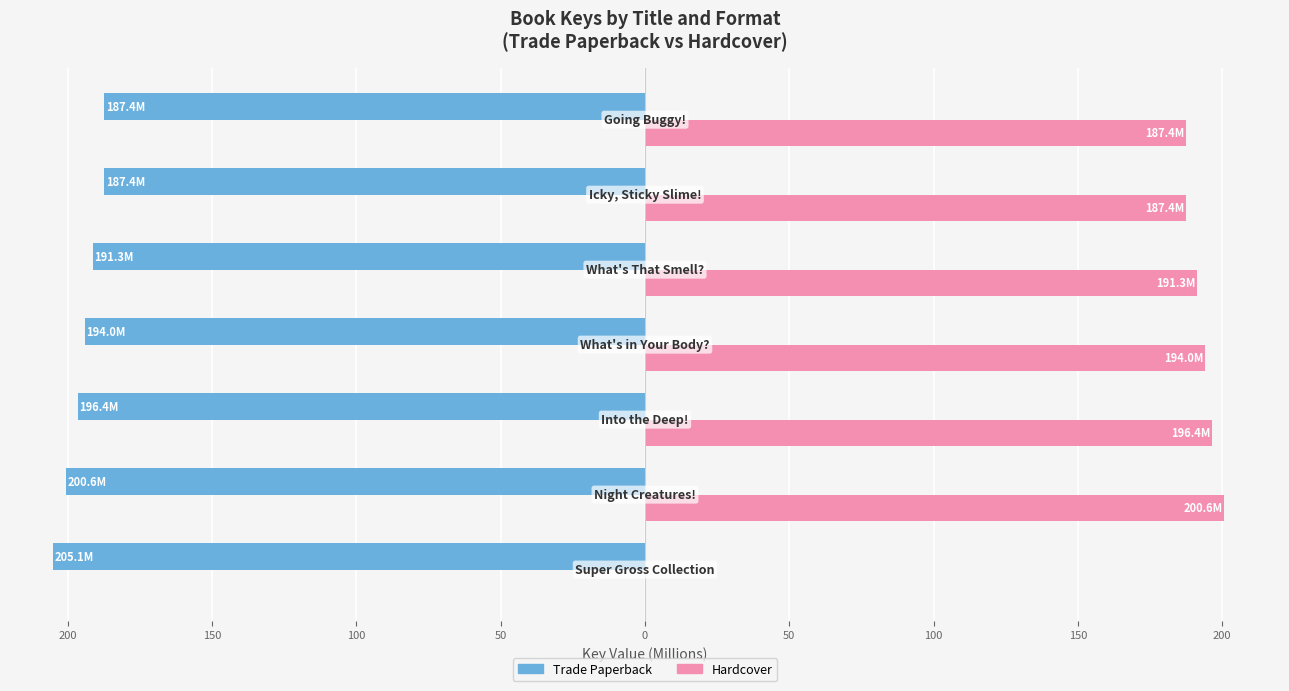

What are all the series names shown in the legend?

Trade Paperback, Hardcover